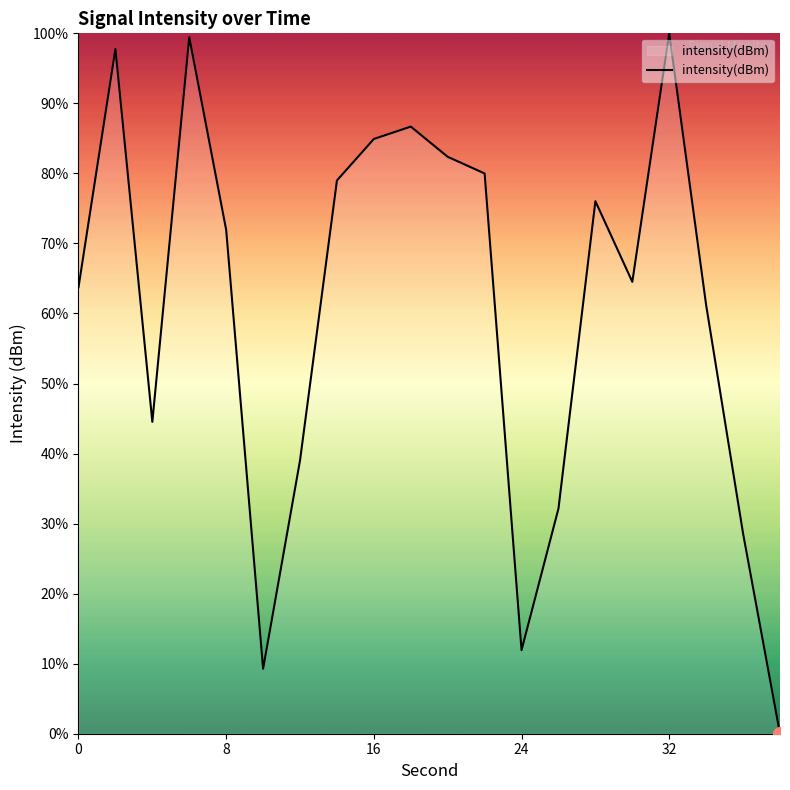

What is the maximum value shown in the chart?

100.0